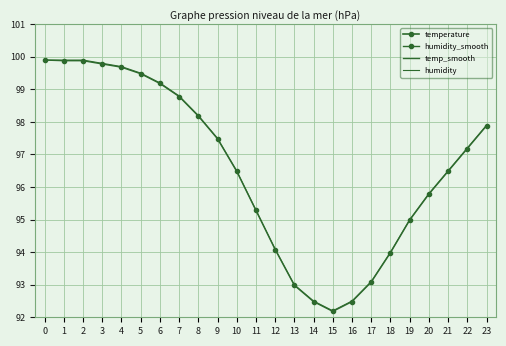

At which category is the sum across all series the highest?

2